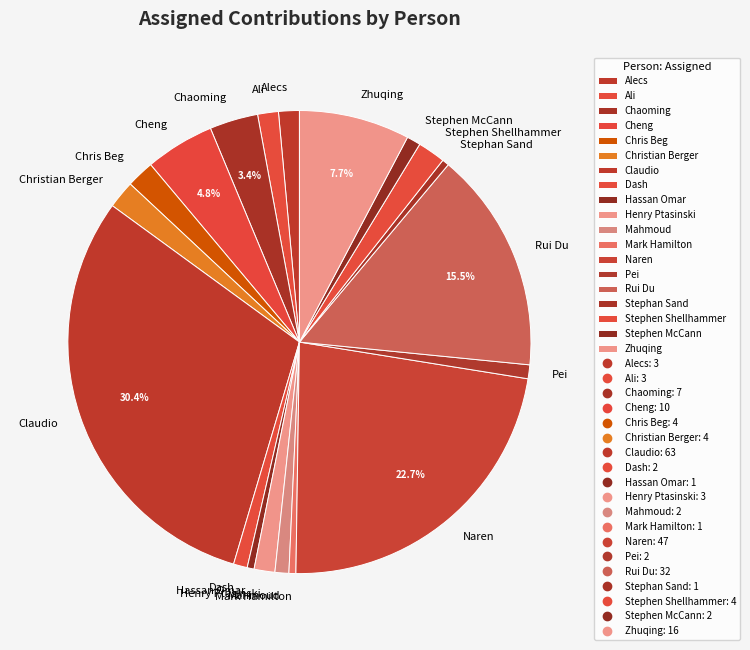

Is it true that Dash is 1% of the pie?

True